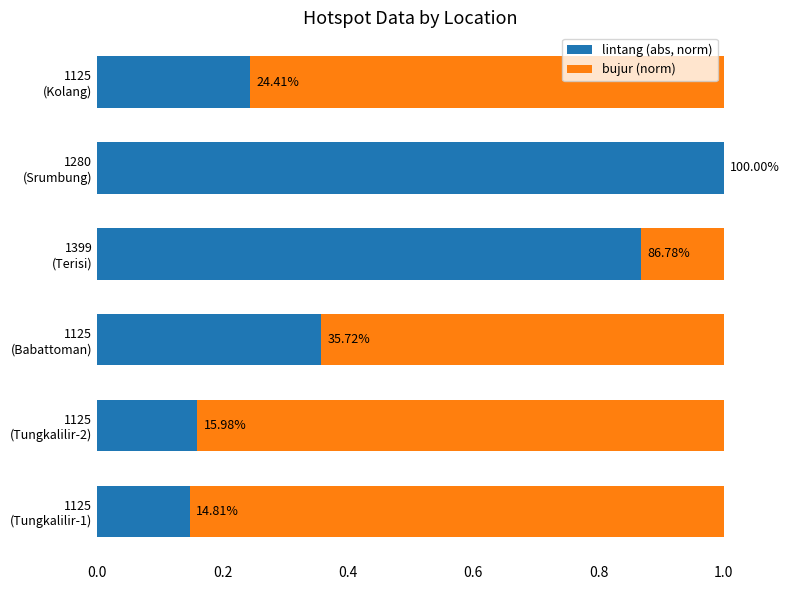

What are all the series names shown in the legend?

lintang (abs, norm), bujur (norm)